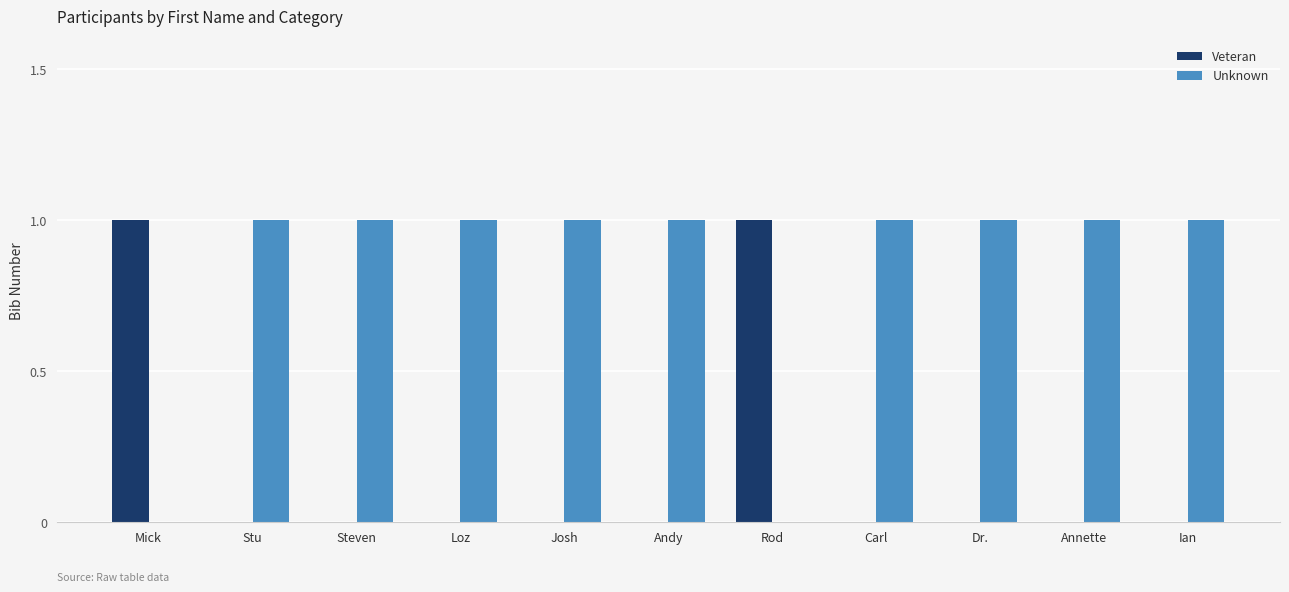

How many distinct data groups are displayed?

2